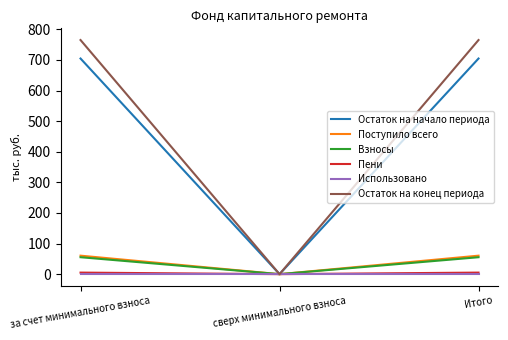

Between сверх минимального взноса and Итого, which series saw the biggest shift?

Остаток на конец периода